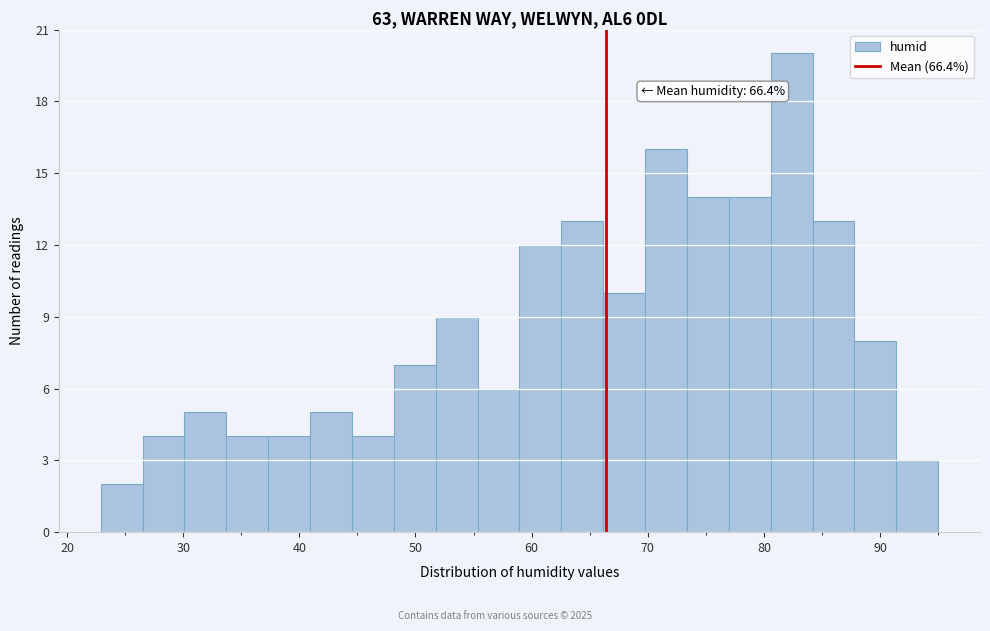

Read against the x-axis, roughly where is the centre of the tallest bar?

82